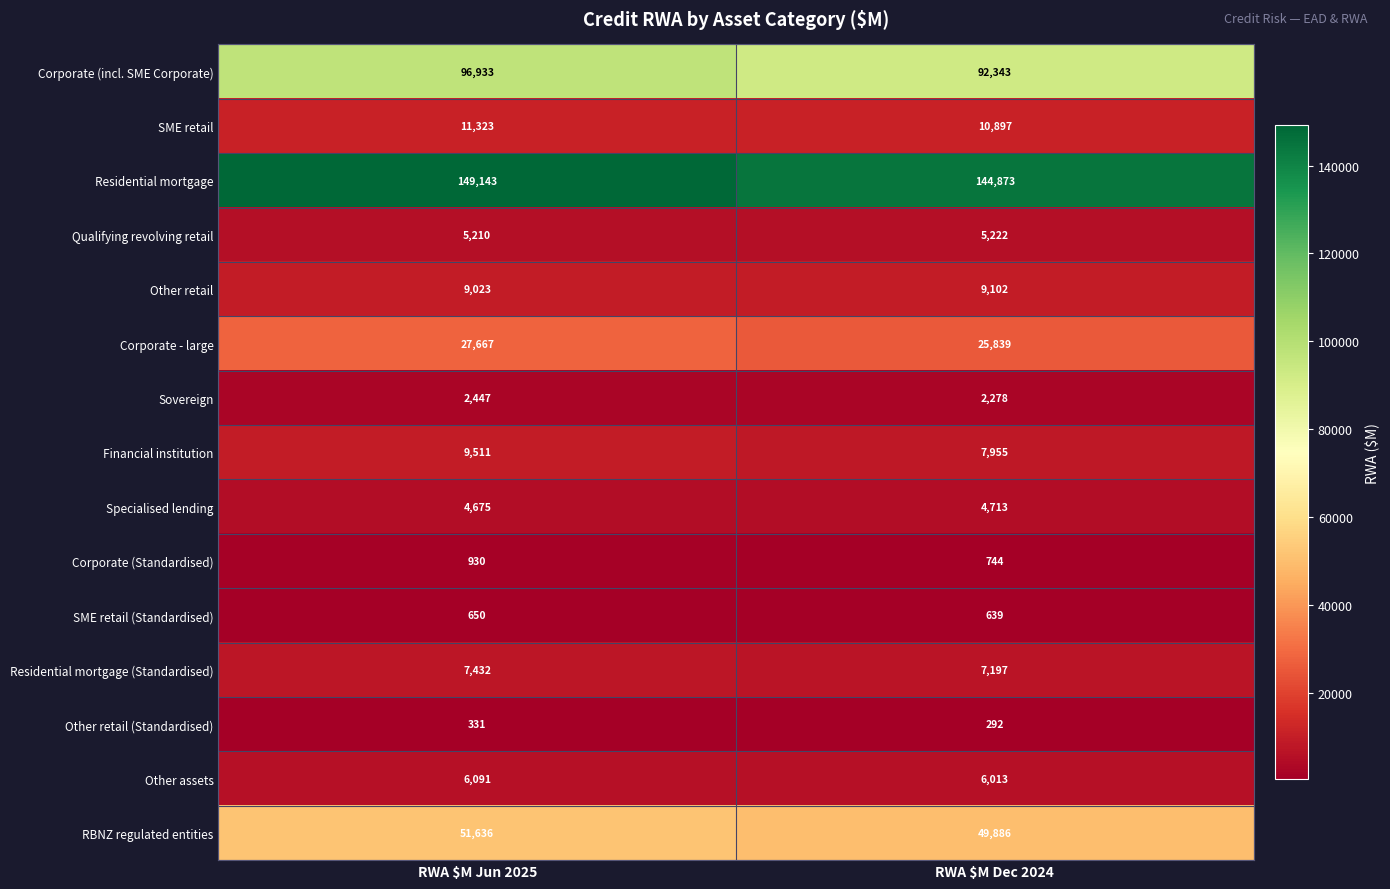

What is the sum of all Financial institution values?

17466